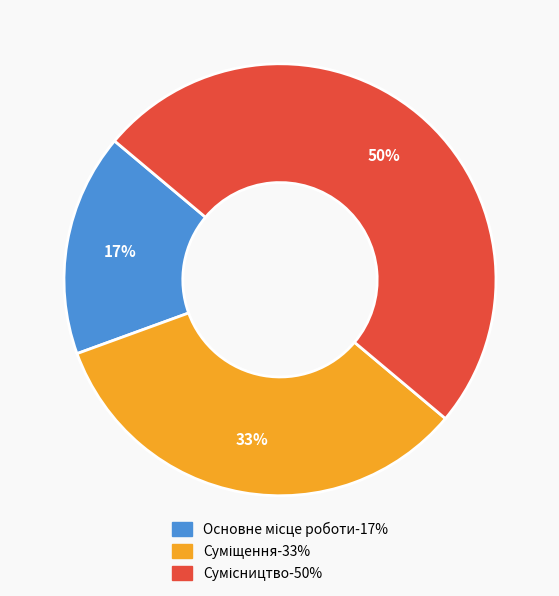

To the nearest percent, what is the average slice percentage?

33%